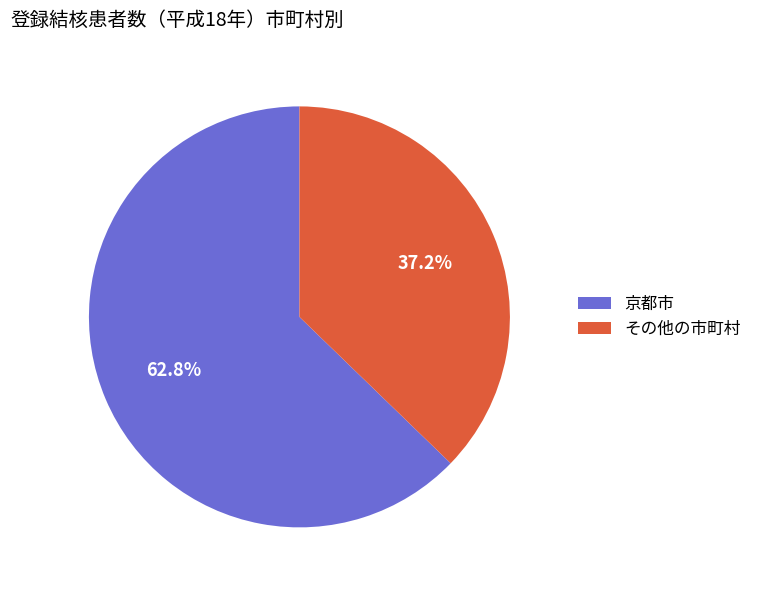

Is there any slice that represents more than half of the pie?

Yes